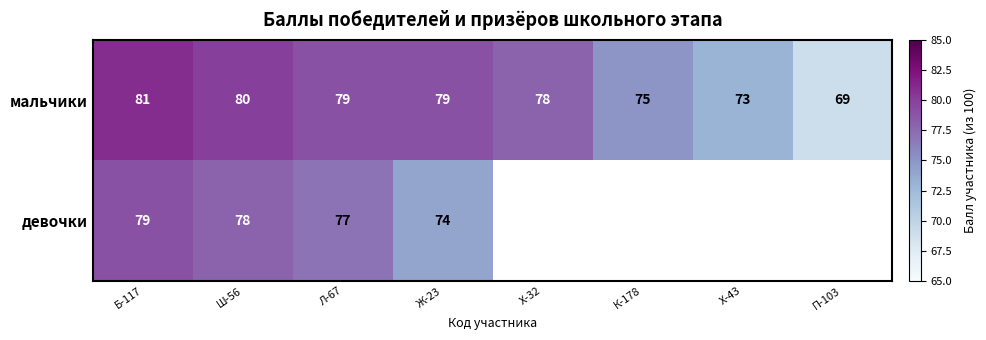

What is the total value across all series at Ш-56?

158